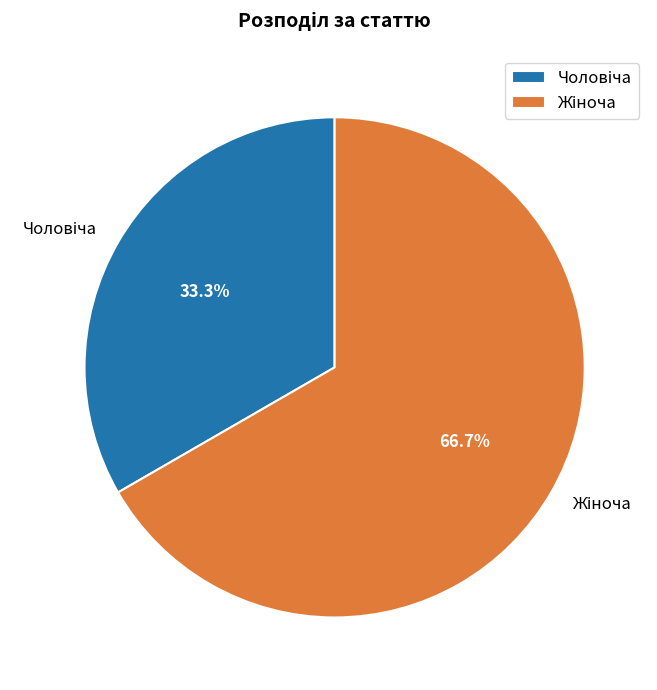

Does any single category account for the majority?

Yes